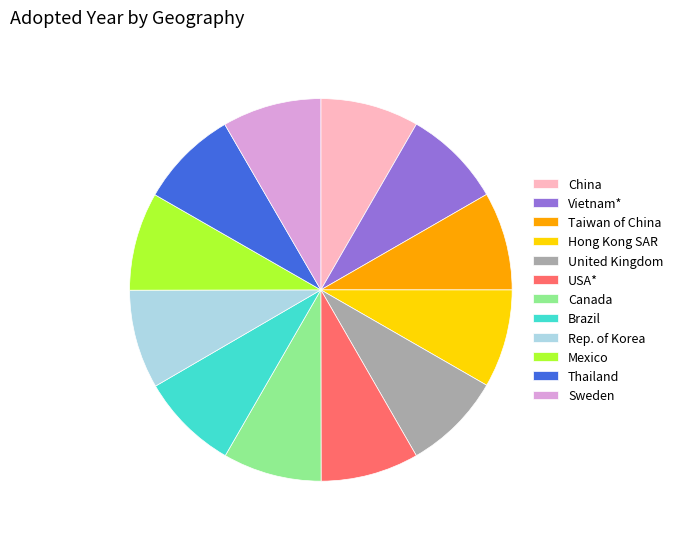

Combined, do Vietnam* and Sweden account for over 50%?

No